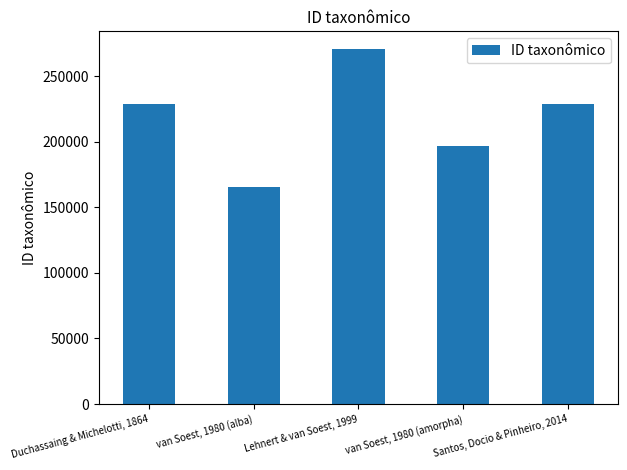

List the labels in order of value, largest first.

Lehnert & van Soest, 1999, Duchassaing & Michelotti, 1864, Santos, Docio & Pinheiro, 2014, van Soest, 1980 (amorpha), van Soest, 1980 (alba)